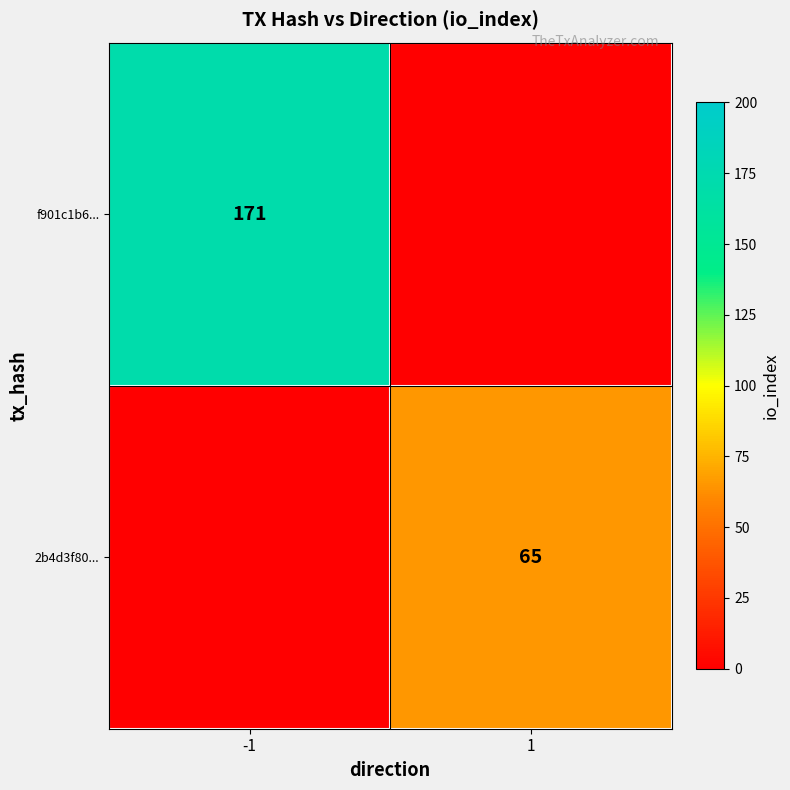

Which has a higher value, -1 or 1?

-1